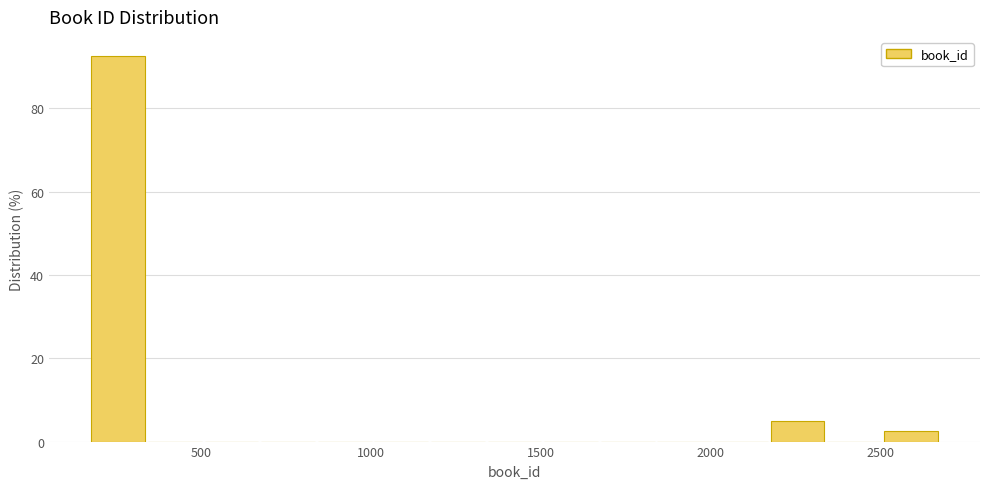

Around what value on the x-axis is the tallest bar? Give the approximate position of its centre, as read against the axis.

250